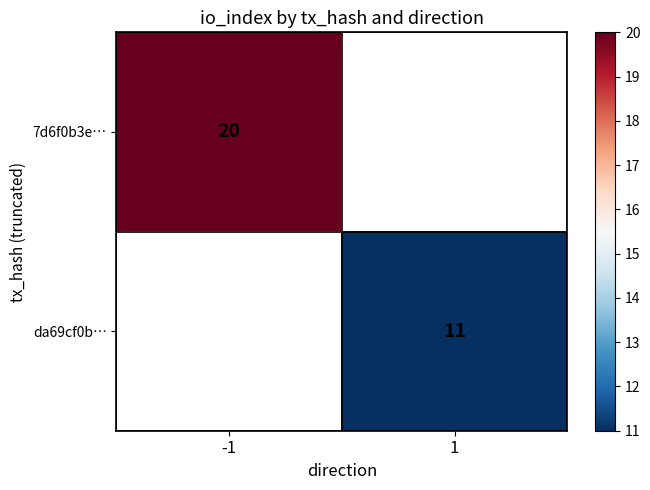

Is it true that da69cf0b… equals 2 at 1?

False